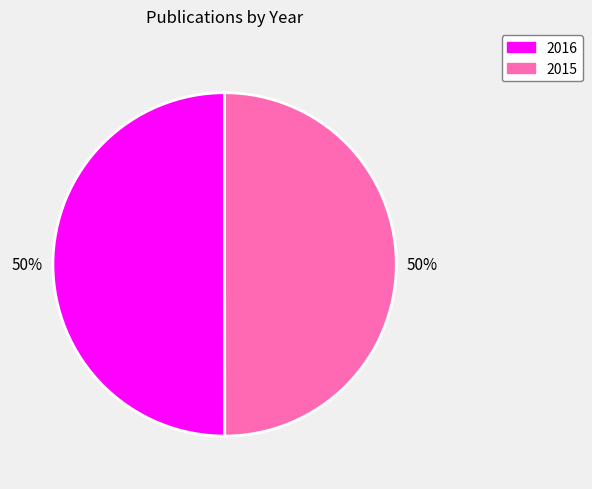

Approximately how many times larger is the value at 2015 compared to 2016?

1.0